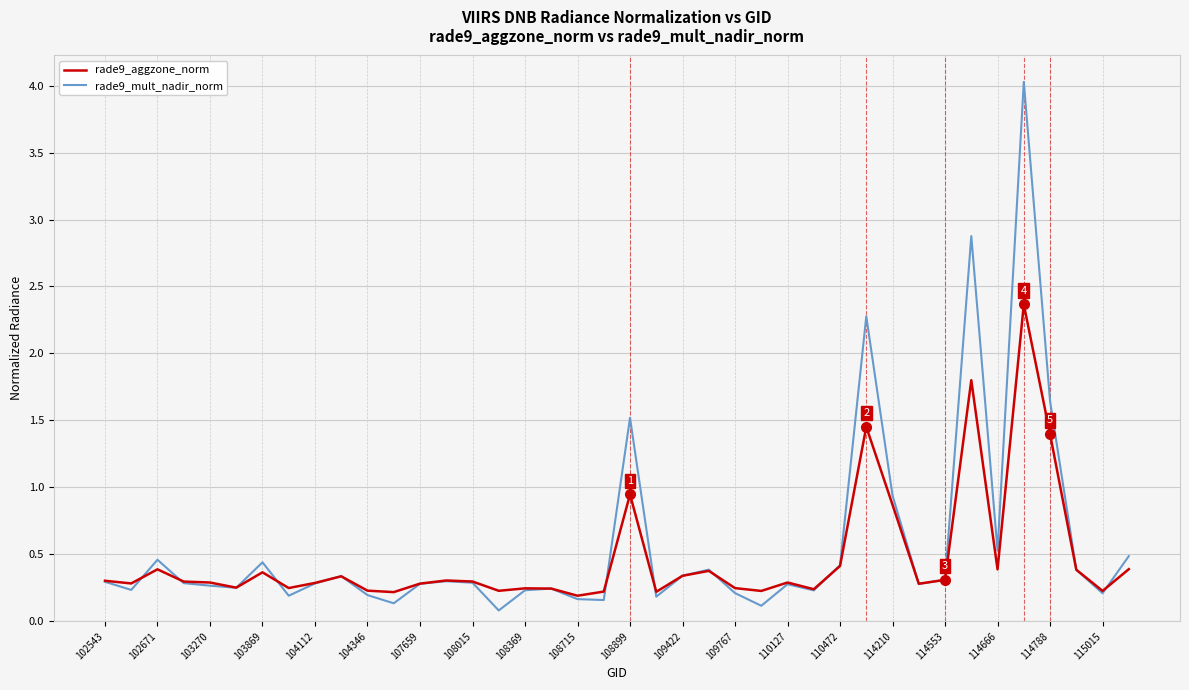

Is this an area chart (filled region under the line)?

No